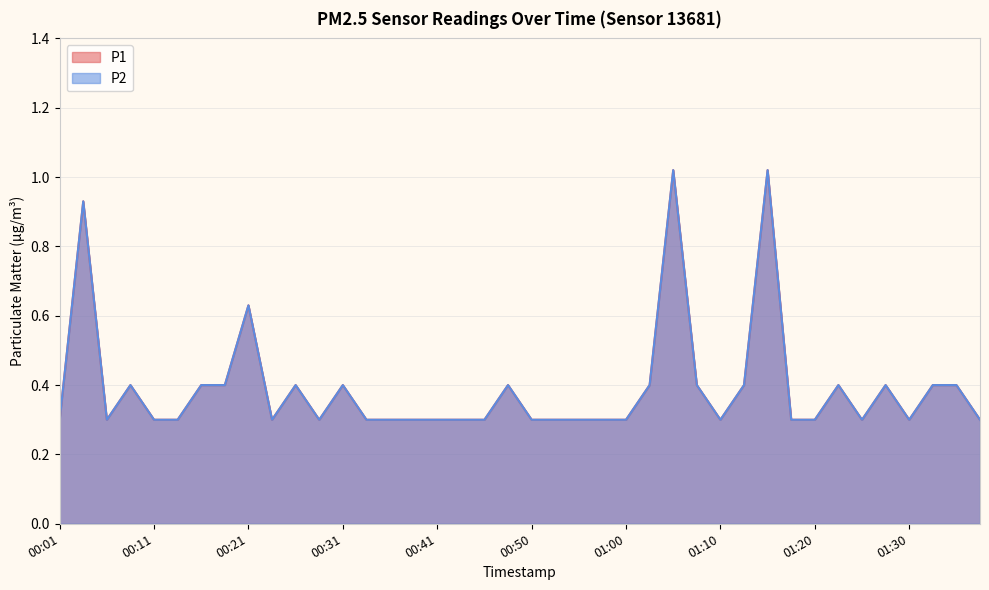

The value of P1 at 01:08 is 0.7. True or false?

False